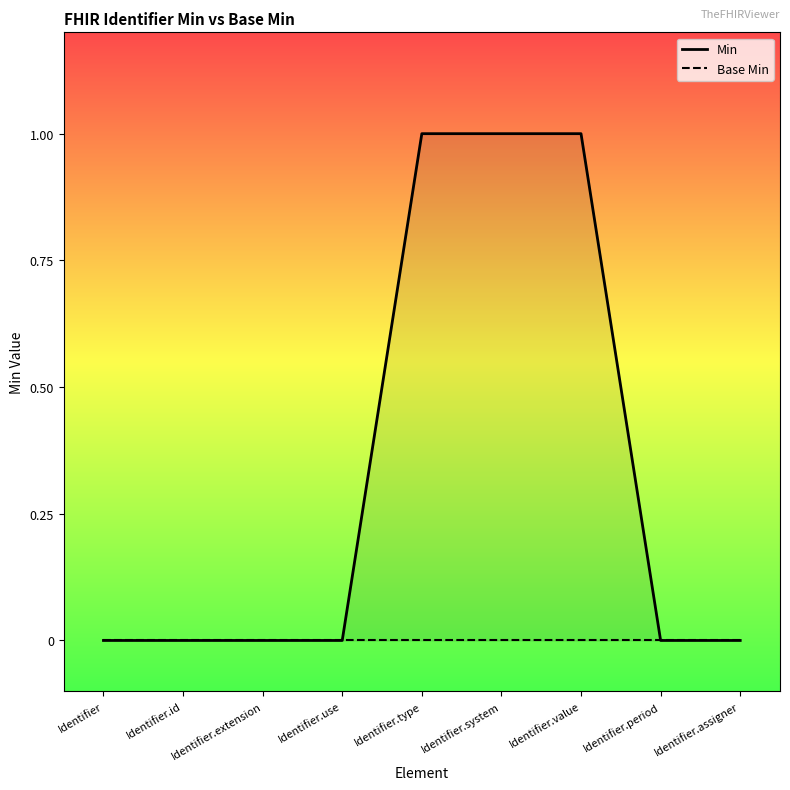

True or false: Base Min and Min cross at least once.

False